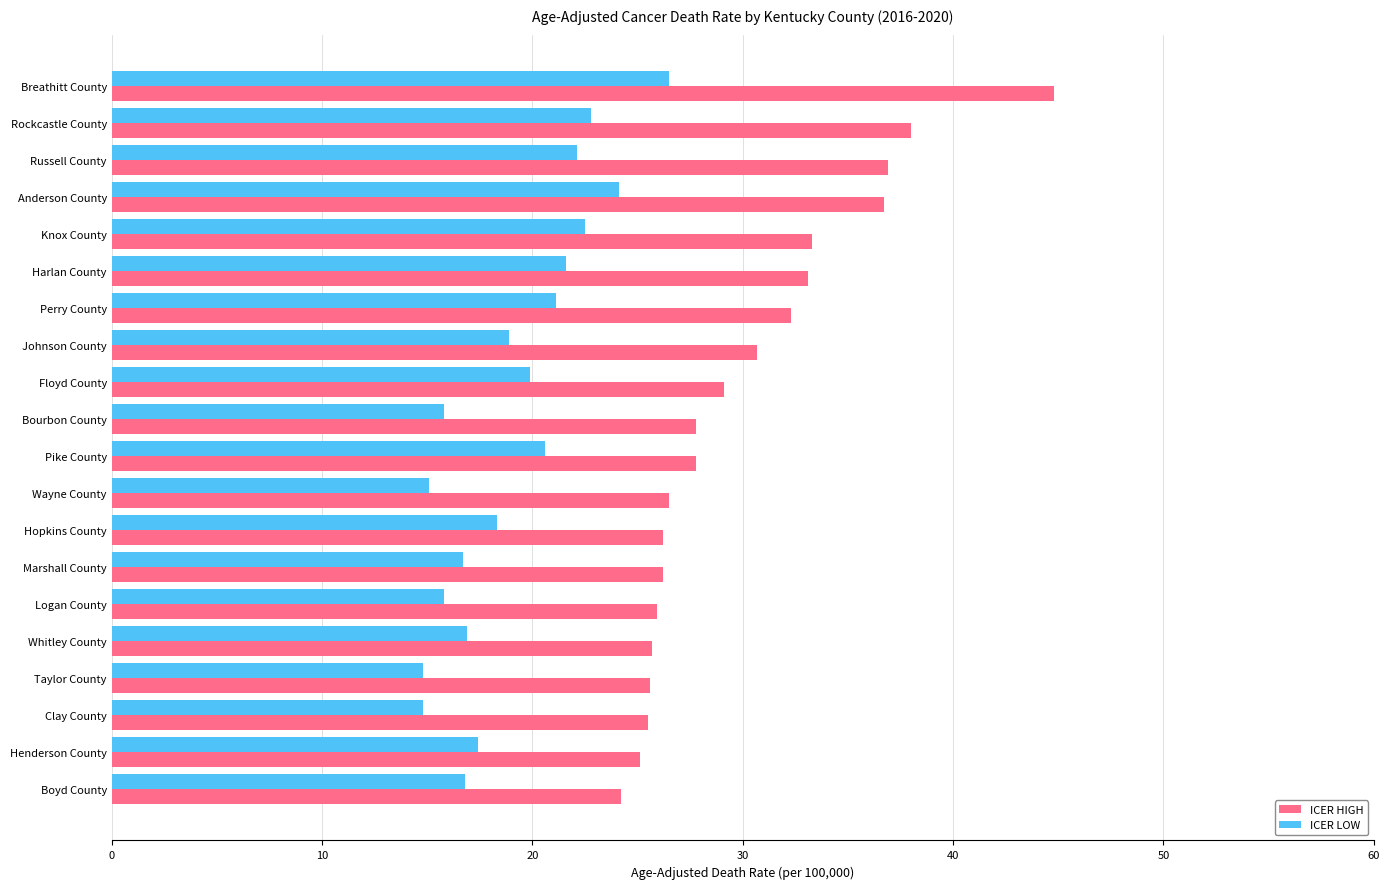

Rank the series by their average value, from lowest to highest.

ICER LOW, ICER HIGH